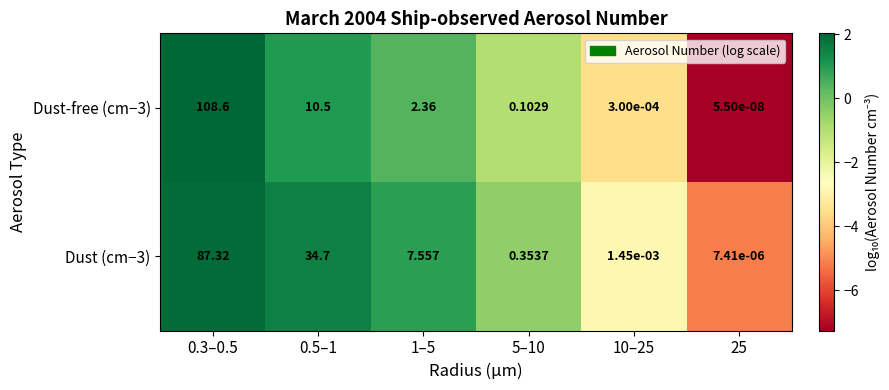

What is the maximum value shown in the chart?

108.6